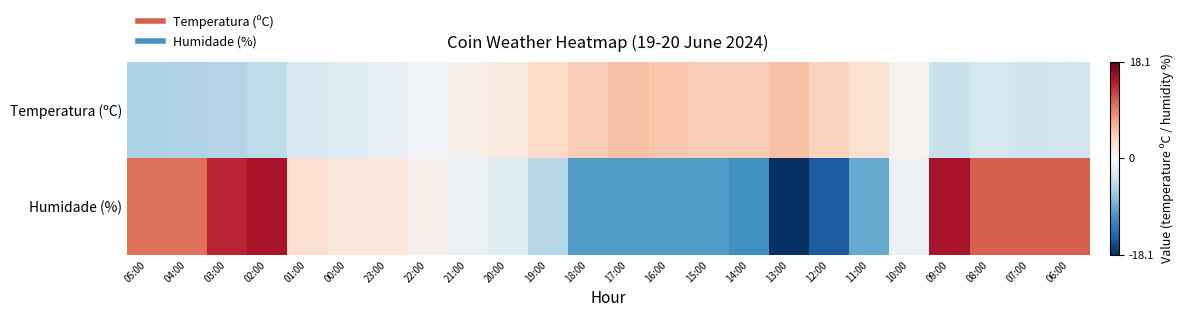

How many data points does each series have?

24